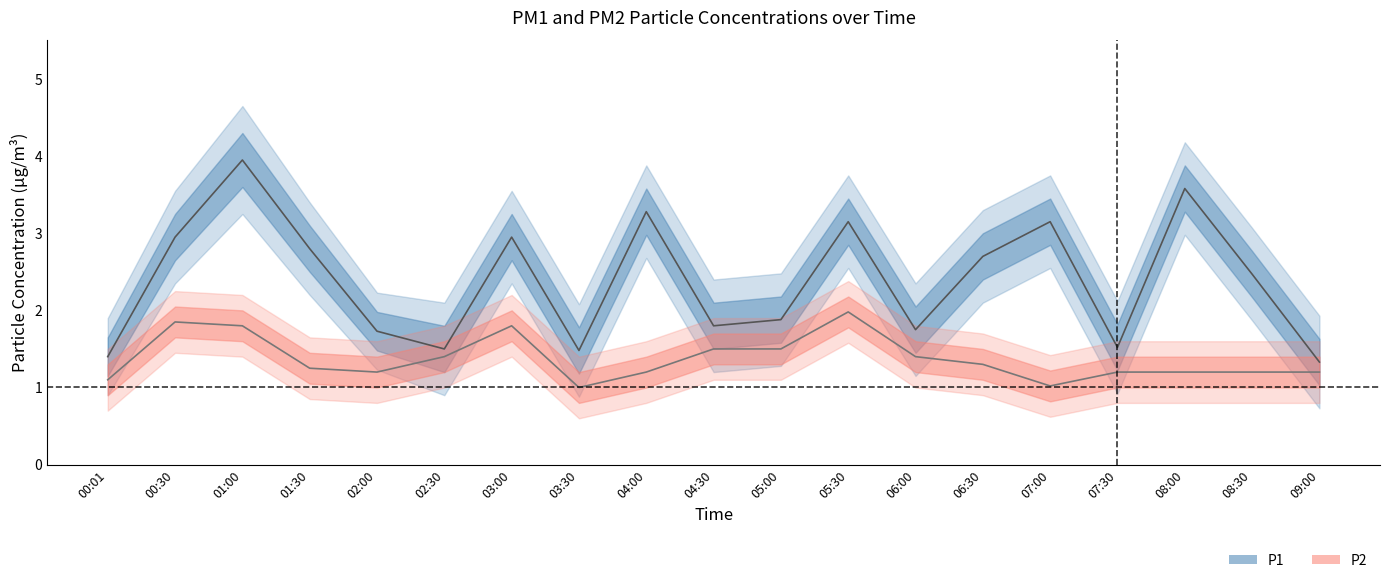

At which category does P2 reach its first local valley?

02:00